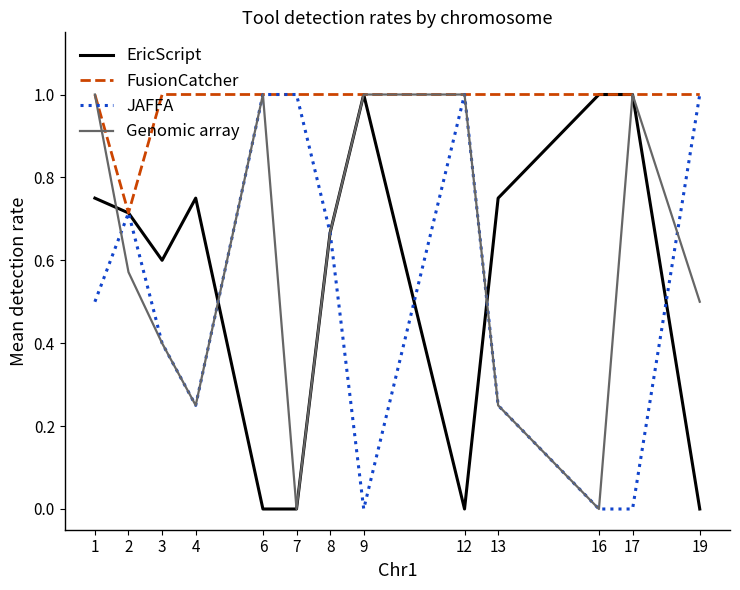

What is the maximum value for JAFFA?

1.0